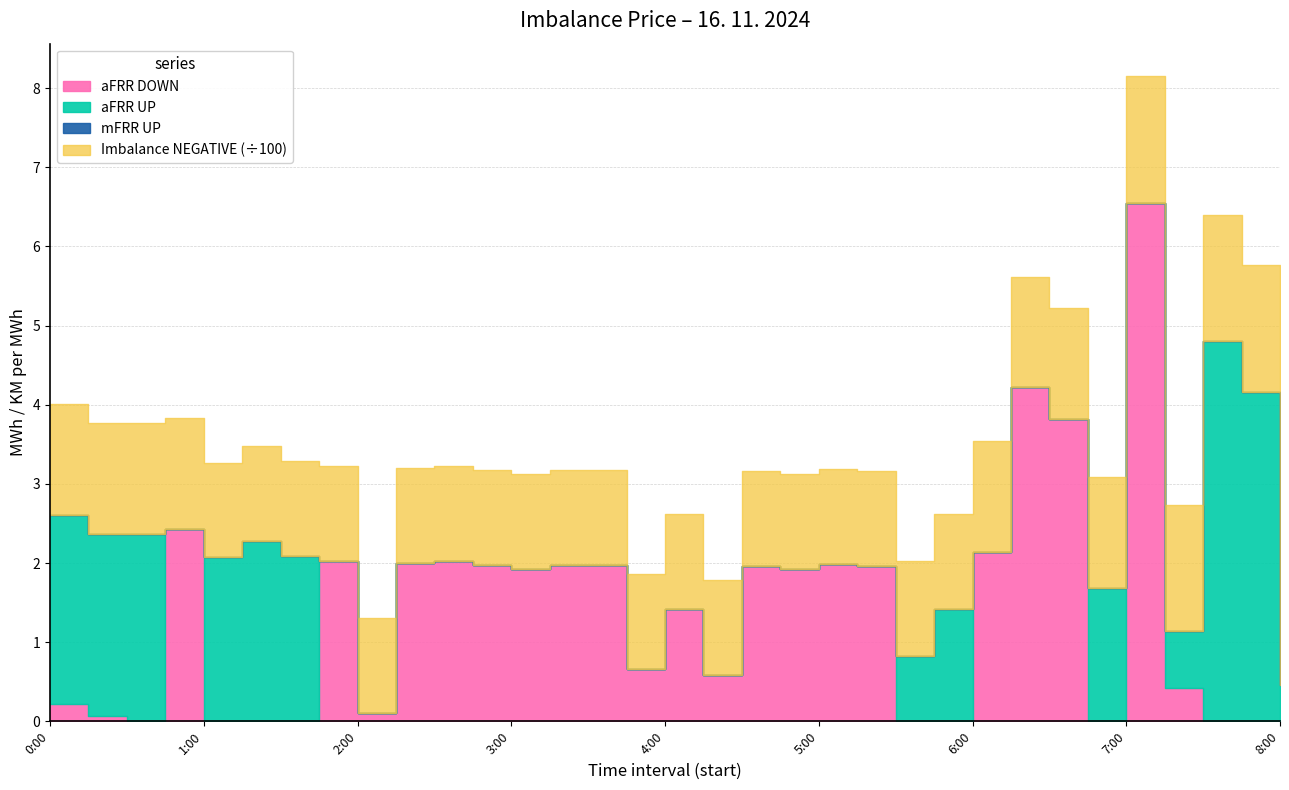

What is the difference between the aFRR UP values at 6:15 and 5:45?

1.4